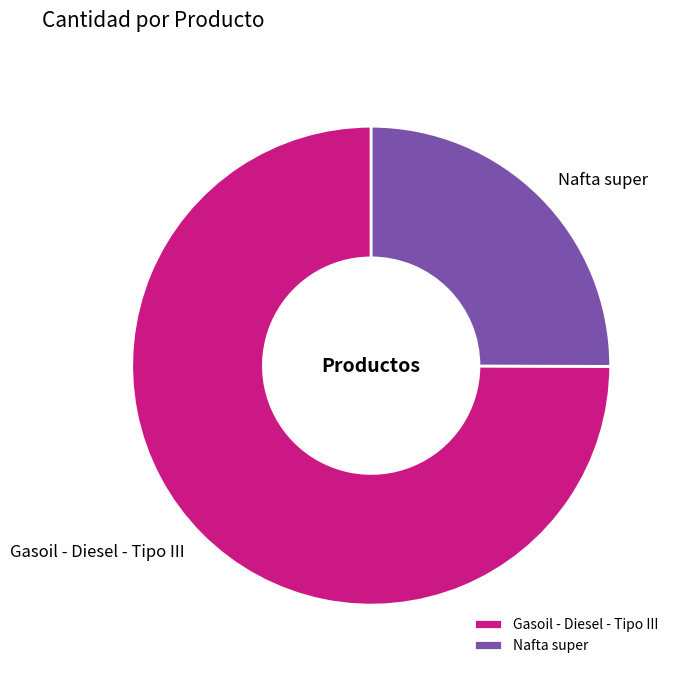

Which category accounts for the majority?

Gasoil - Diesel - Tipo III